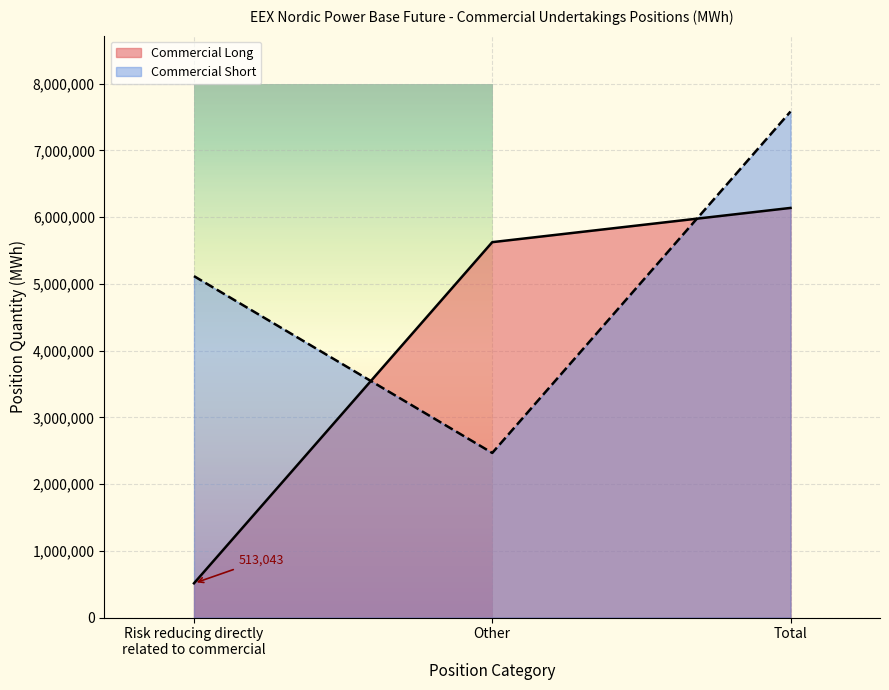

Rank the categories by Other Financial Long value from highest to lowest.

Total, Other, Risk reducing directly related to commercial